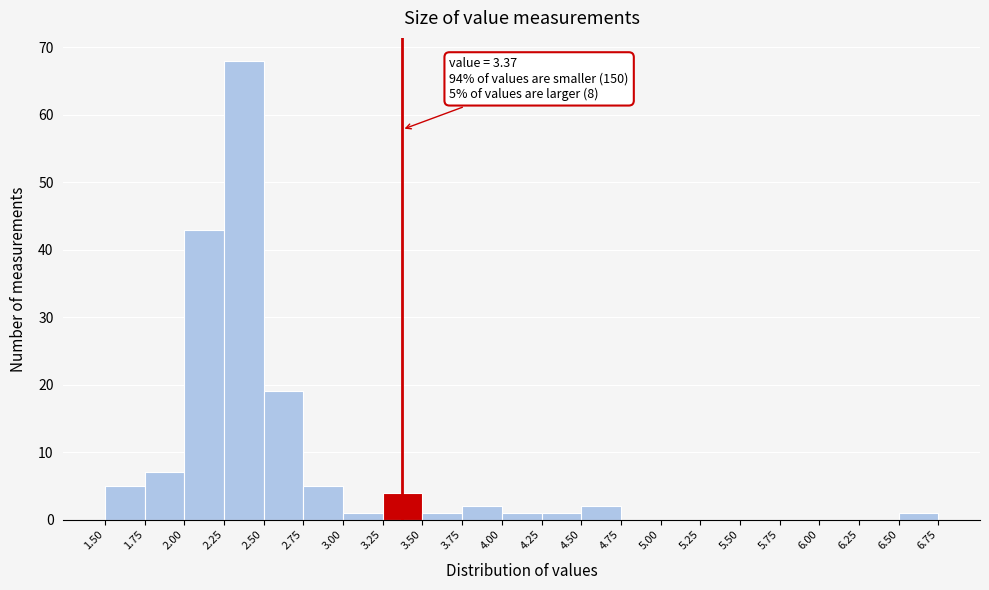

Which range on the x-axis has the tallest bar?

2.25 to 2.50